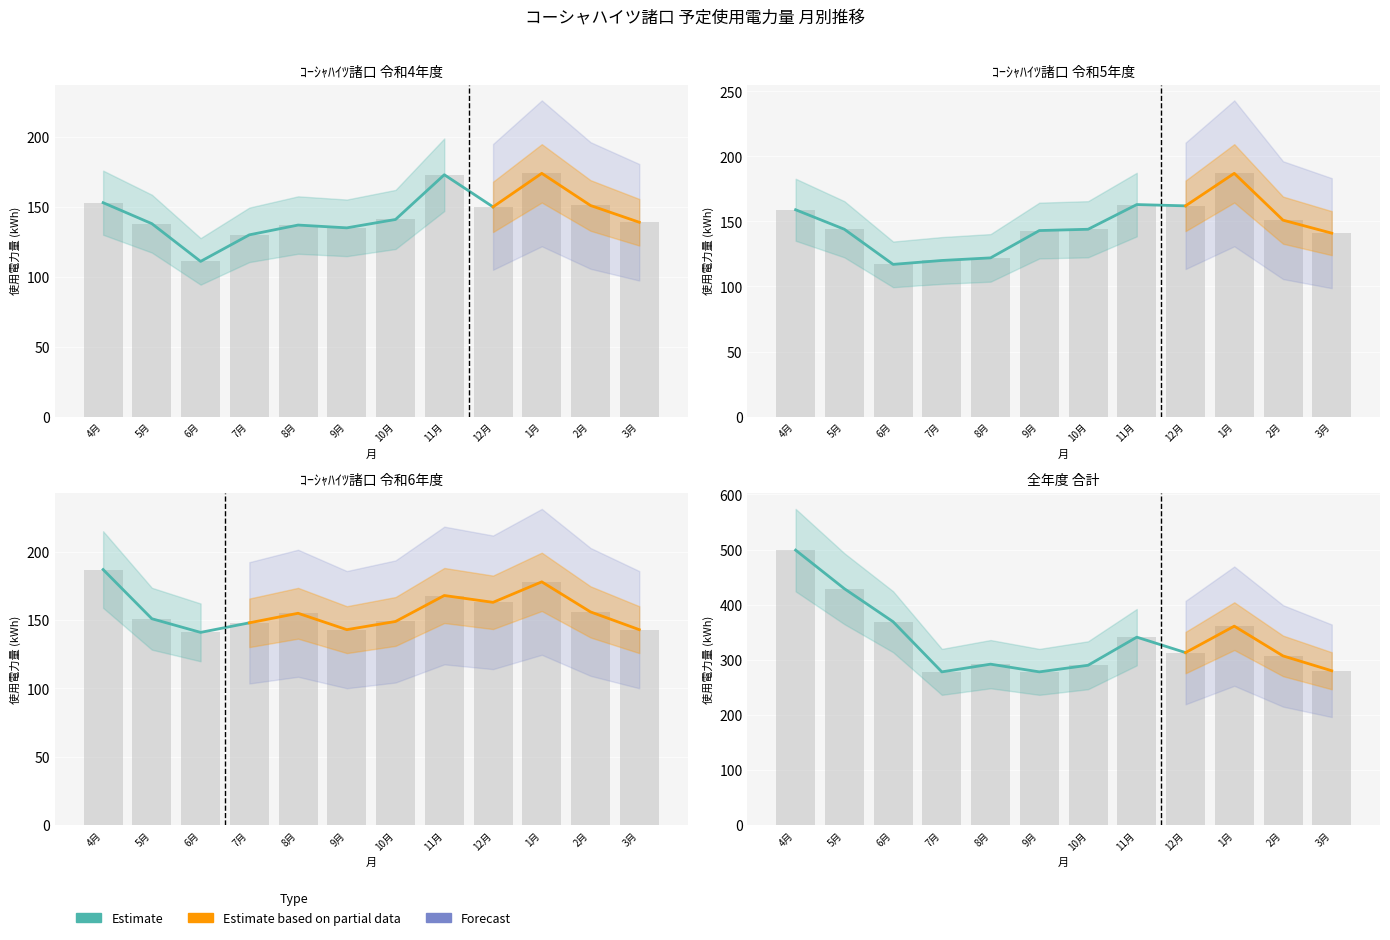

Is the value of ｺｰｼｬﾊｲﾂ諸口 at 10月 greater than the value of 令和5年 at 1月?

No